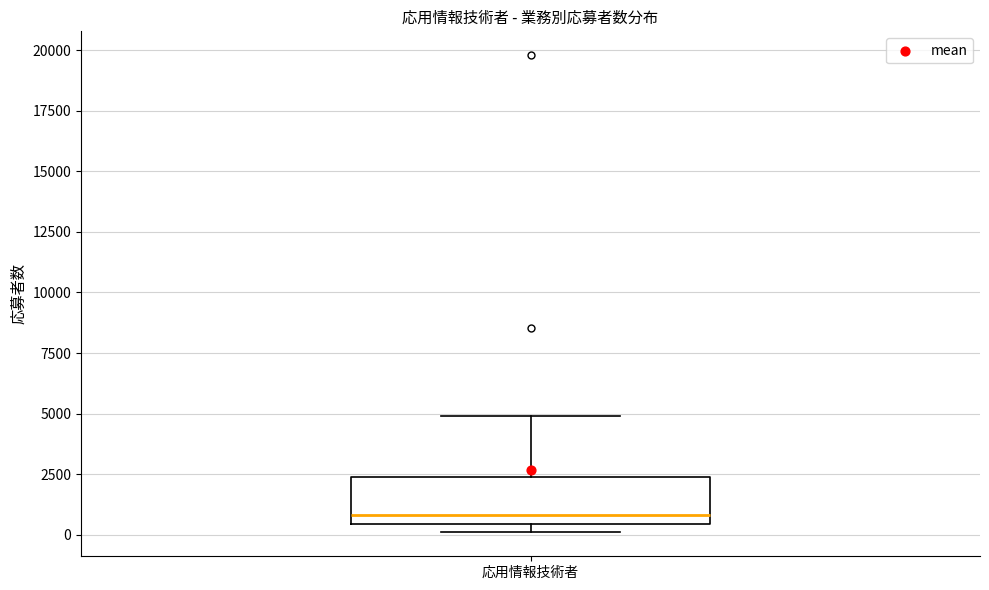

Transcribe this box plot: give where the median line is, the range the box spans, and where the two whiskers end, as read against the y-axis. The values are not printed on the chart, so give them approximately, as read against the axis.

median 1000, box 500 to 2500, whiskers 0 to 5000